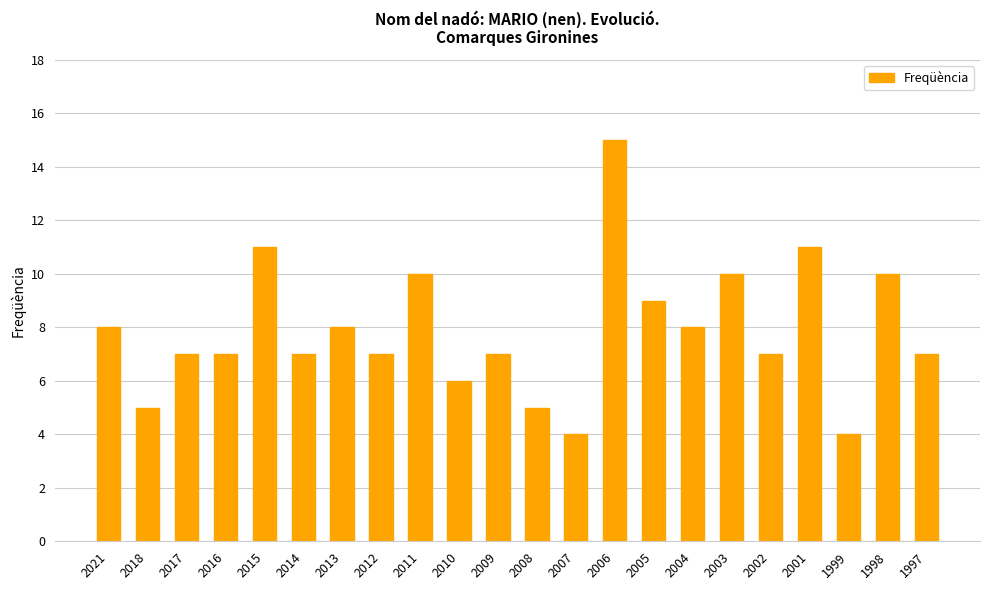

Reading left to right, list all the values displayed in this chart.

2021=8	2018=5	2017=7	2016=7	2015=11	2014=7	2013=8	2012=7	2011=10	2010=6	2009=7	2008=5	2007=4	2006=15	2005=9	2004=8	2003=10	2002=7	2001=11	1999=4	1998=10	1997=7